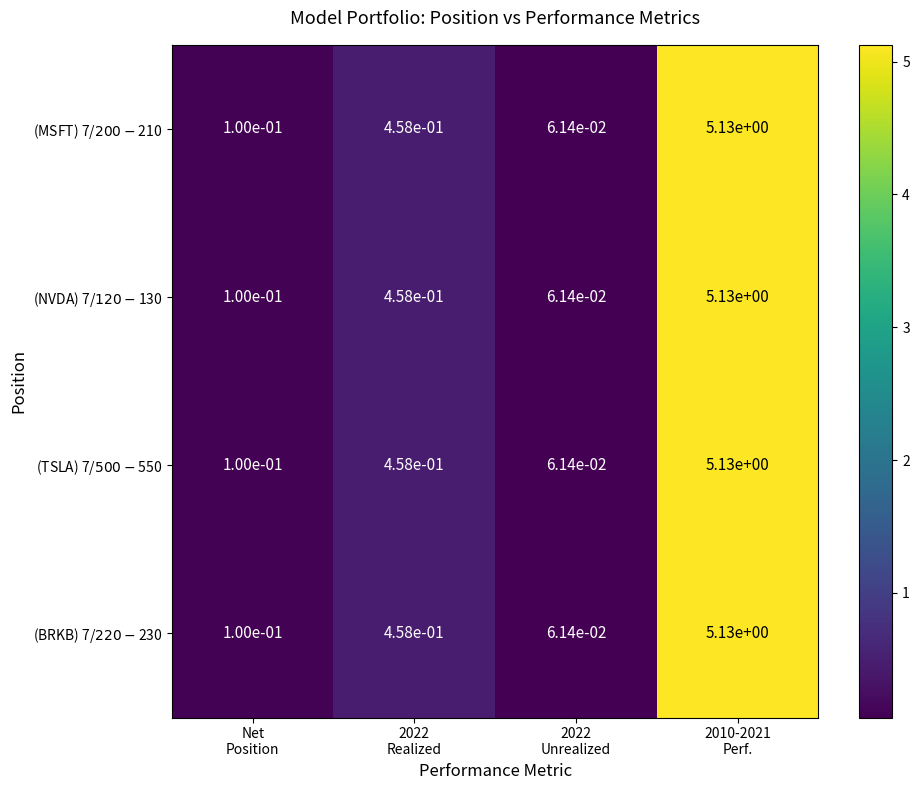

What is the total value across all series at 2022
Unrealized?

0.2